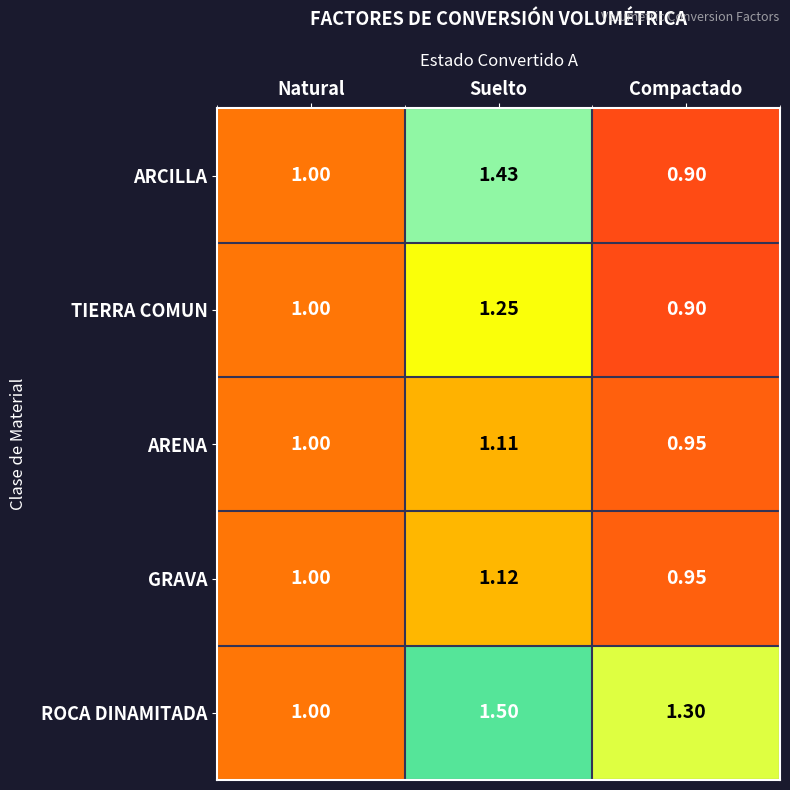

At which category is the sum across all series the highest?

Suelto